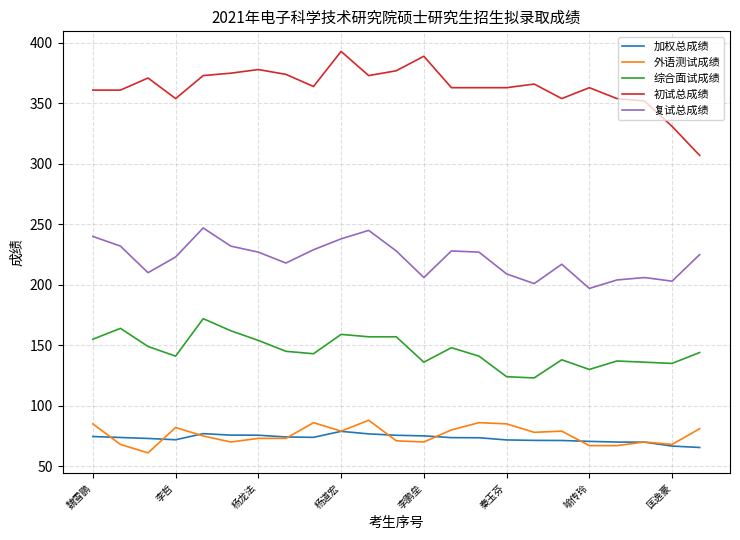

What is the difference between the maximum and minimum values in the 复试总成绩 series?

50.0